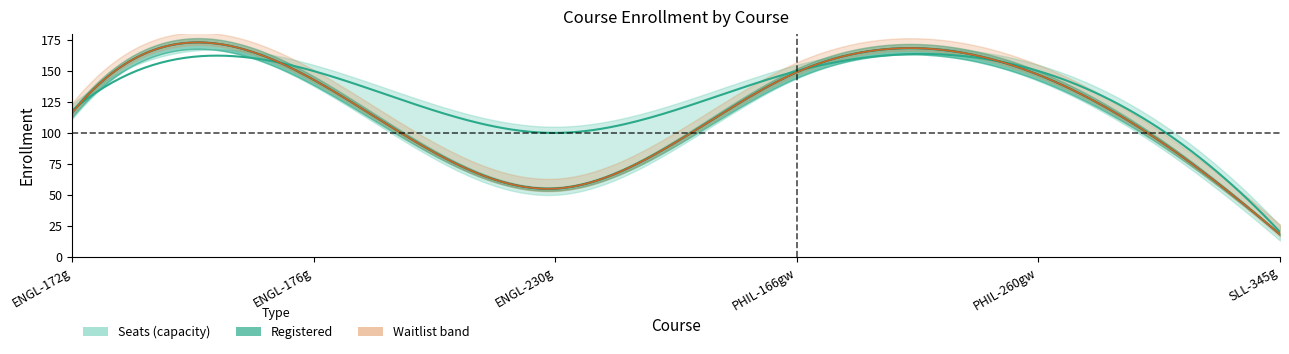

What position from the left is waitlist?

3